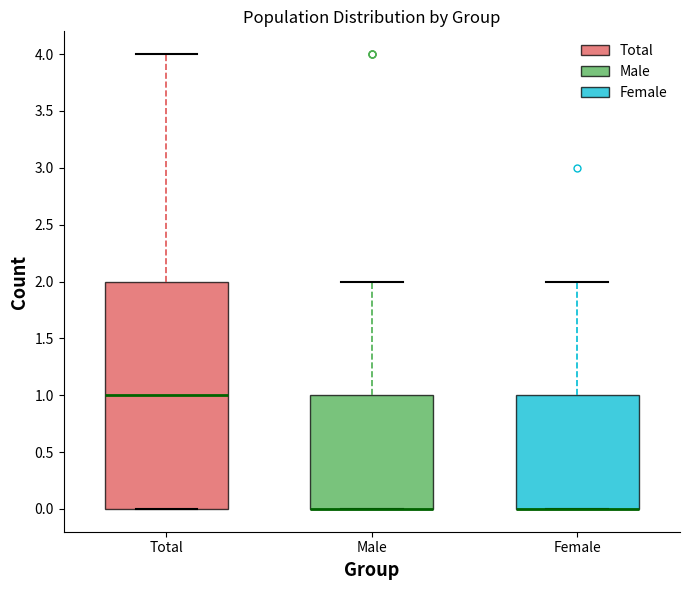

Where is the lower edge of the box for Male on the y-axis? The values are not printed on the chart, so give them approximately, as read against the axis.

0